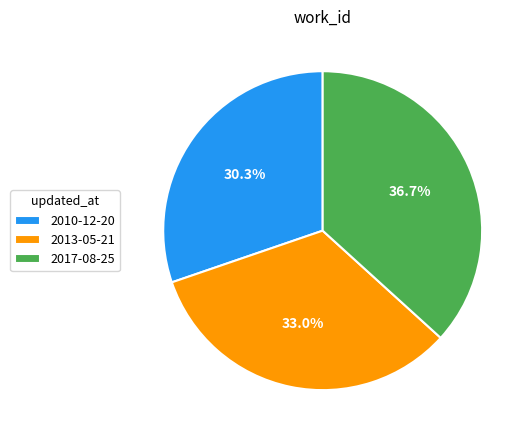

What percentage is the 2010-12-20 slice, to the nearest percent?

30%